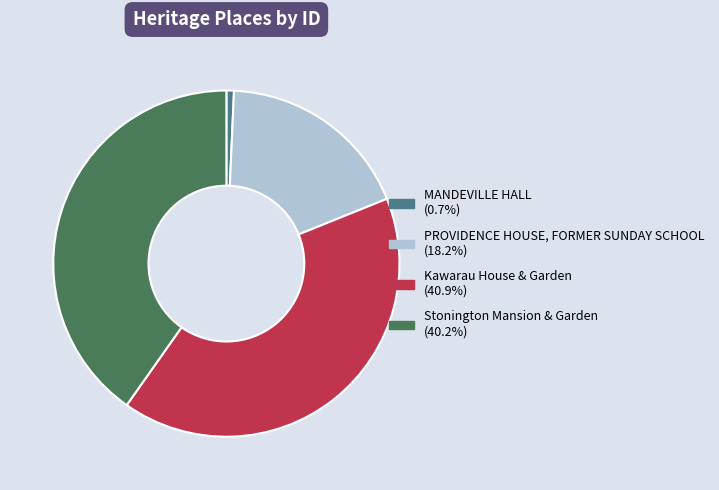

Which slice is the smallest?

MANDEVILLE HALL